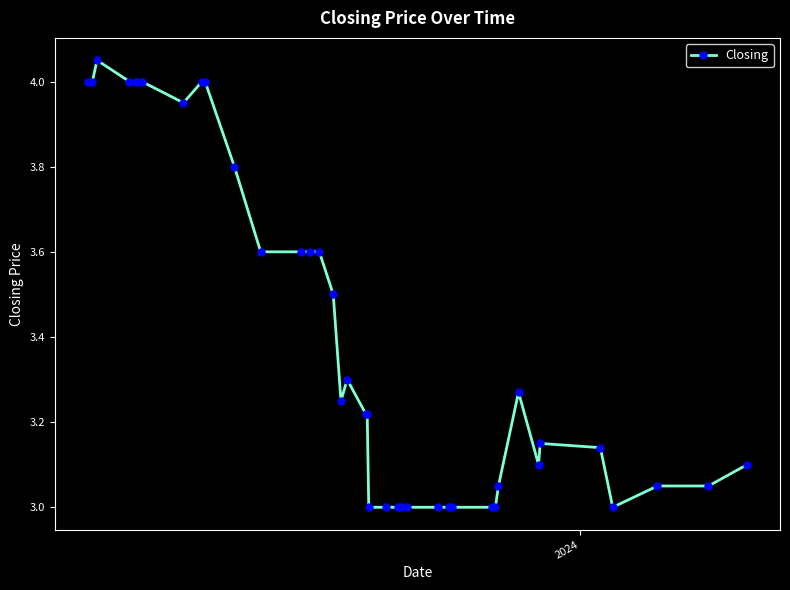

What is the average value?

3.4